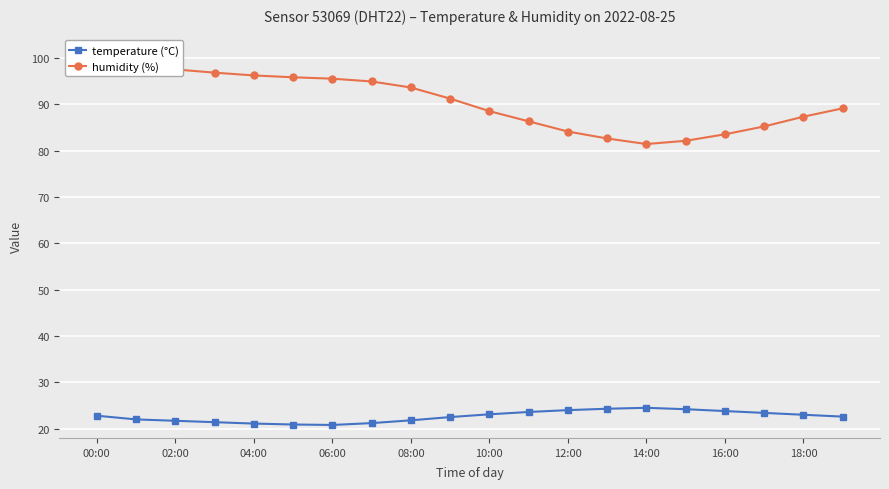

Which series has the largest range (max minus min)?

humidity (%)